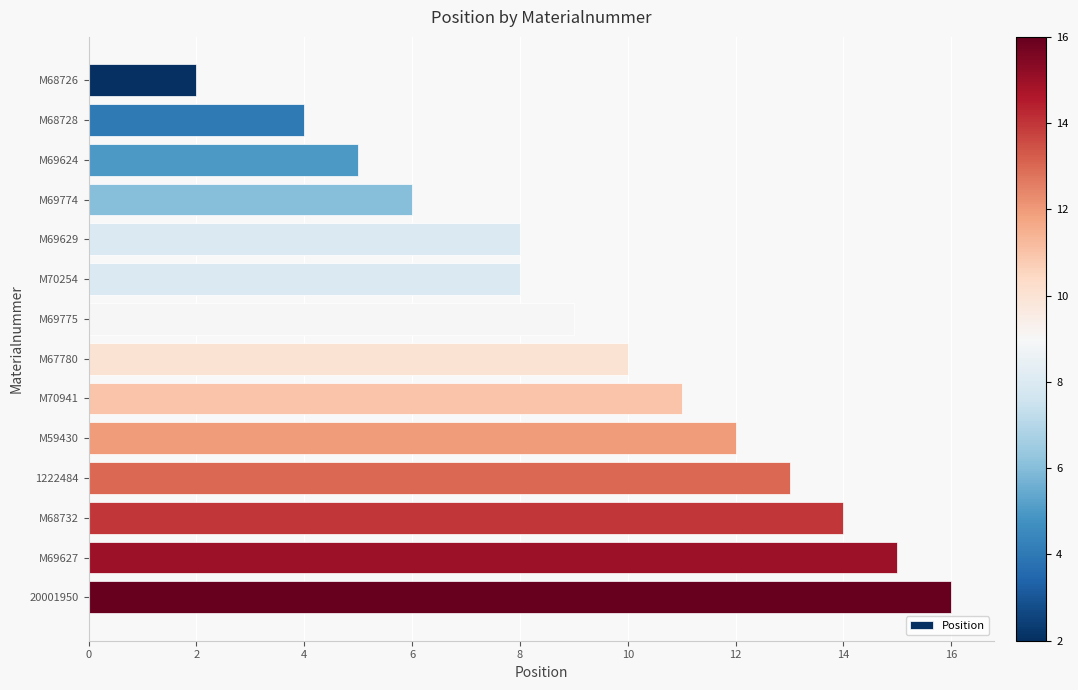

What is the value of the 7th bar from the top?

9